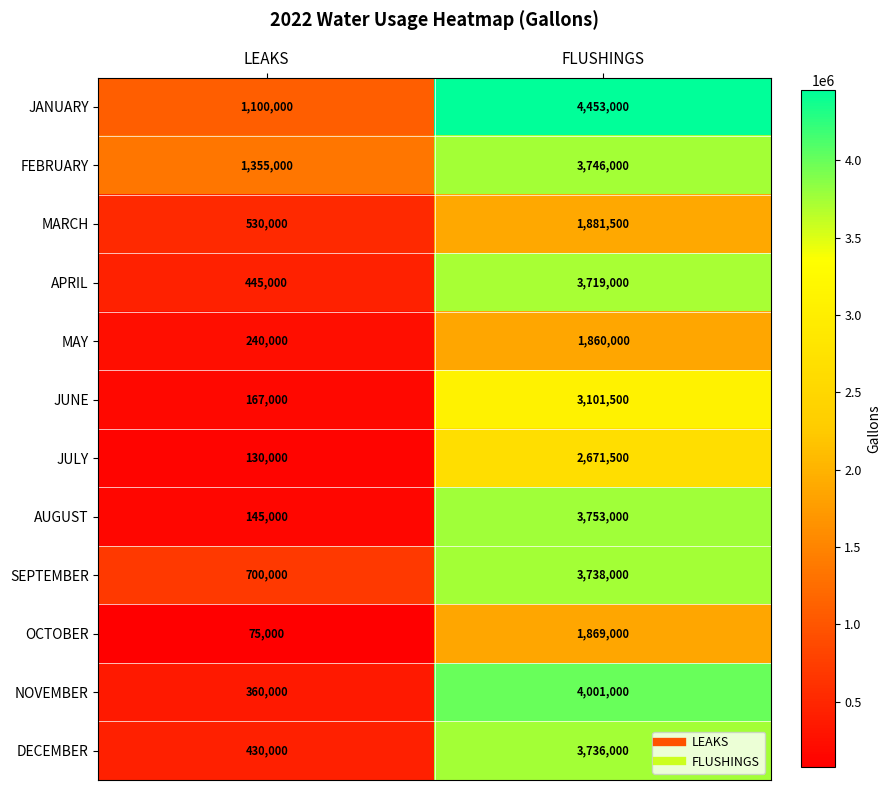

The JANUARY series shows 4453000 at FLUSHINGS. True or false?

True